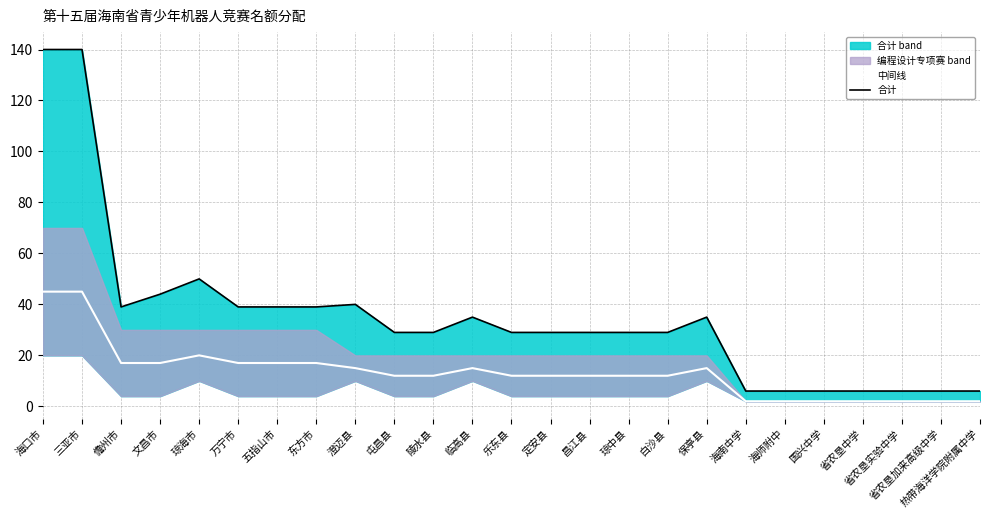

Is the value of 合计 at 陵水县 greater than the value of 中间线 at 海师附中?

Yes